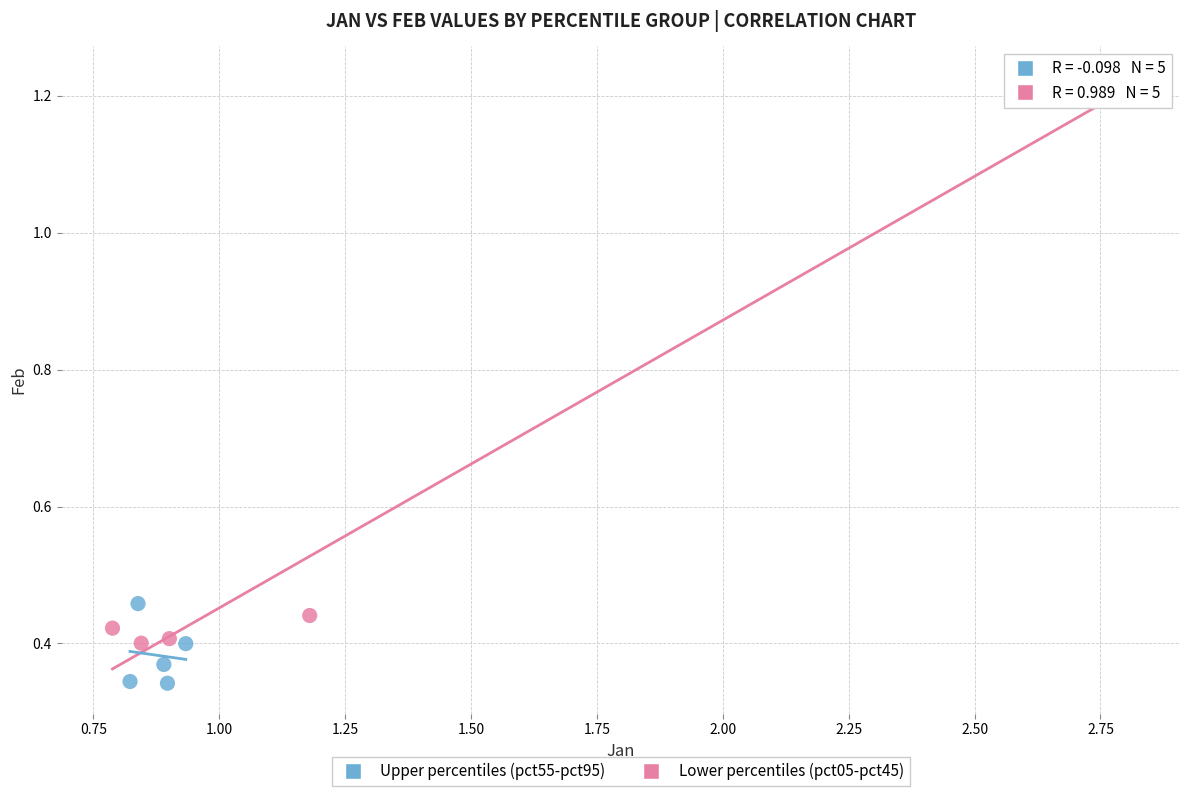

What are all the series names shown in the legend?

Upper percentiles (pct55-pct95), Lower percentiles (pct05-pct45)